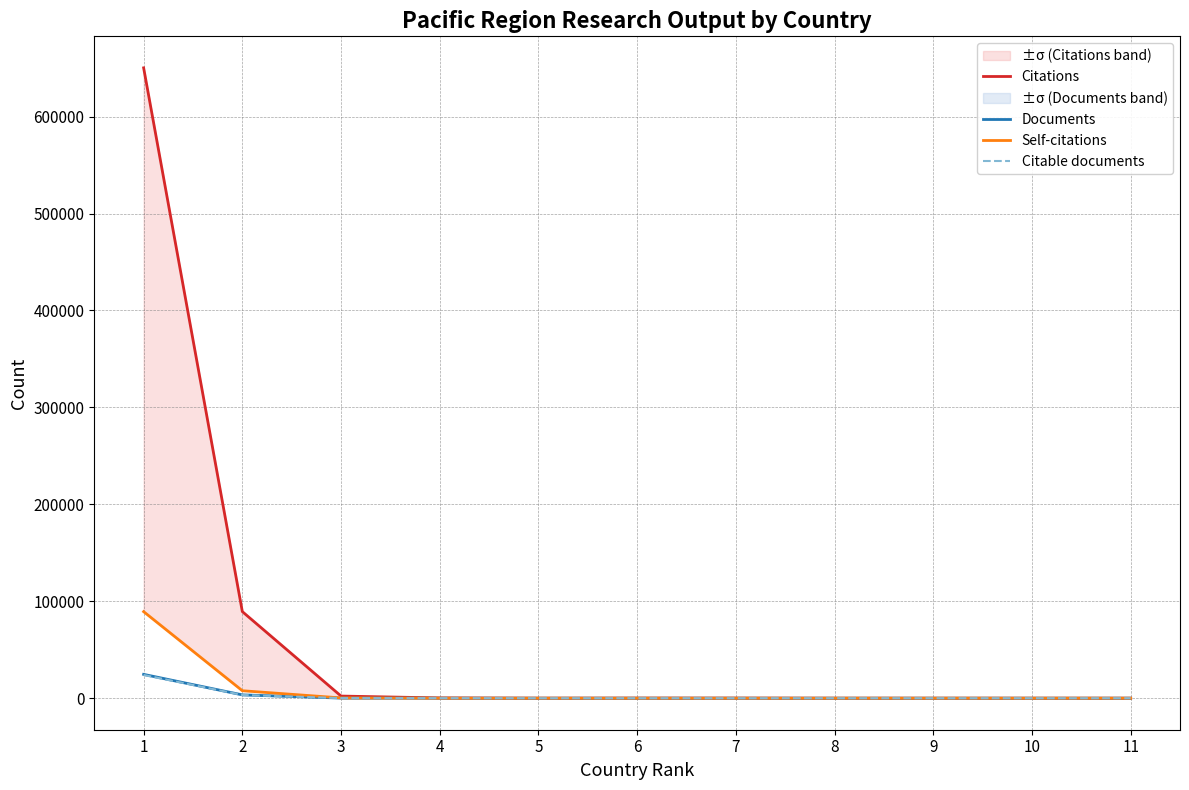

What is the difference between the maximum and minimum values in the Documents series?

24597